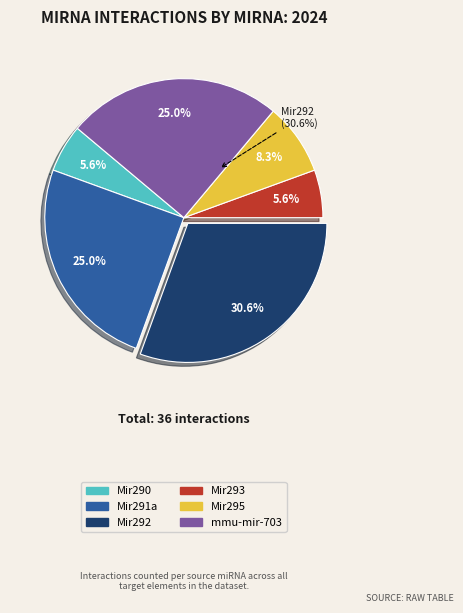

Which slice is the largest?

Mir292